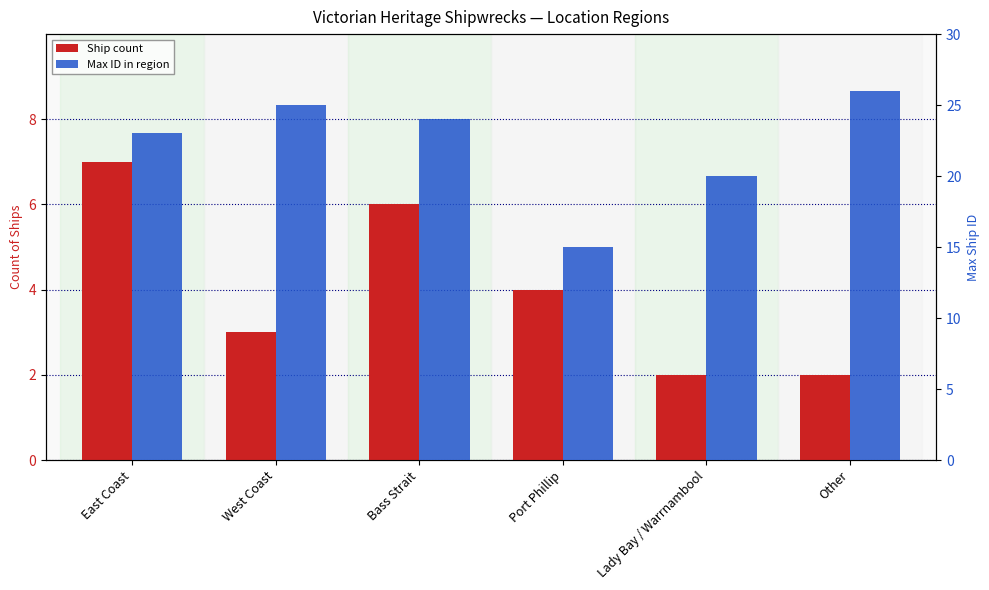

Rank the series by their average value, from lowest to highest.

Ship count, Max ID in region